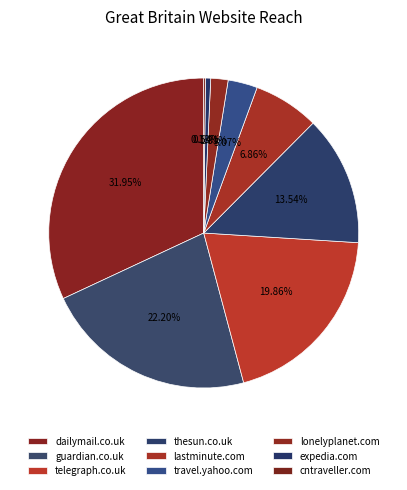

How many slices are in this pie chart?

9